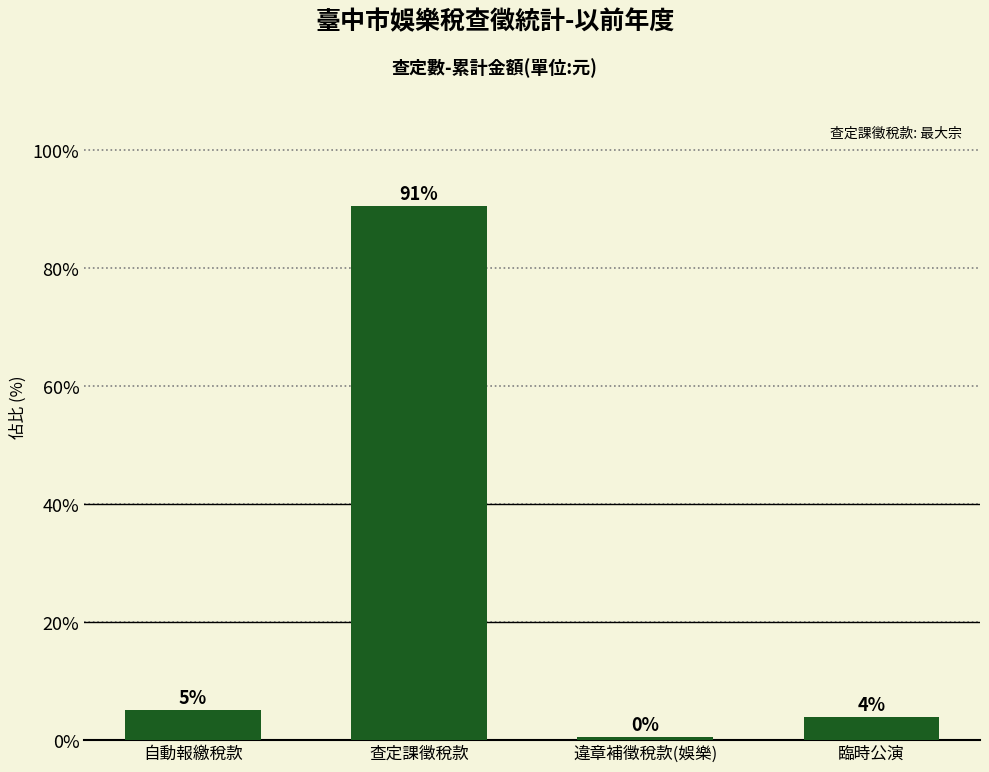

What position from the right is 臨時公演?

1